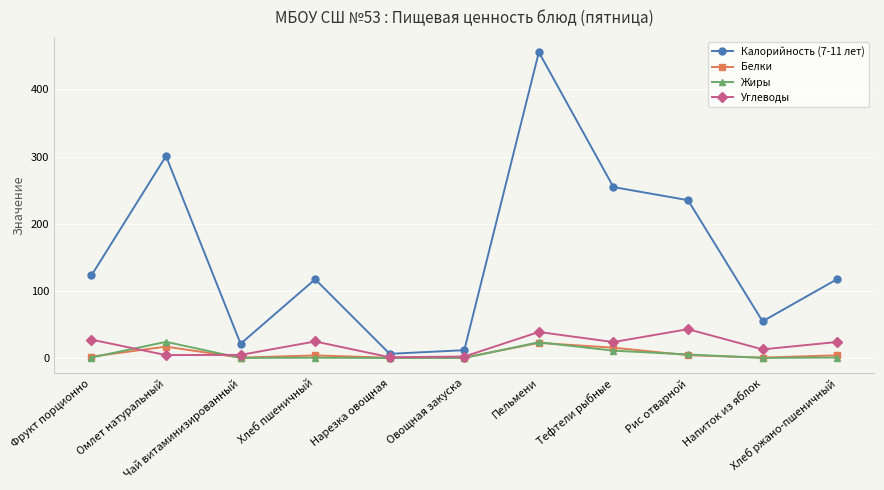

What is the difference between the maximum and minimum values in the Белки series?

22.1